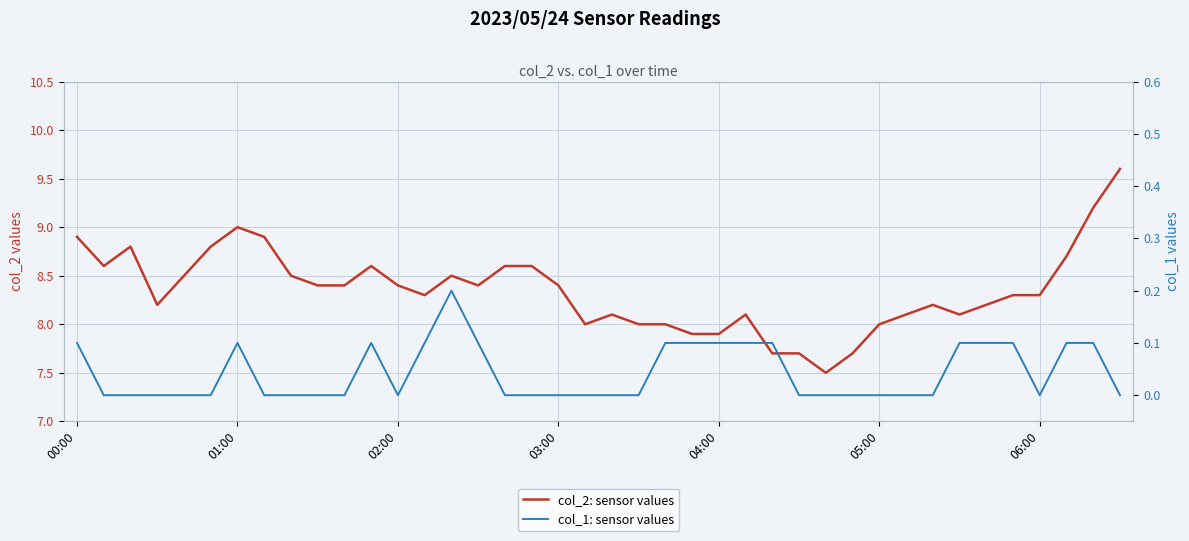

What is the value of the col_2: sensor values point at the 17th from the left?

8.6